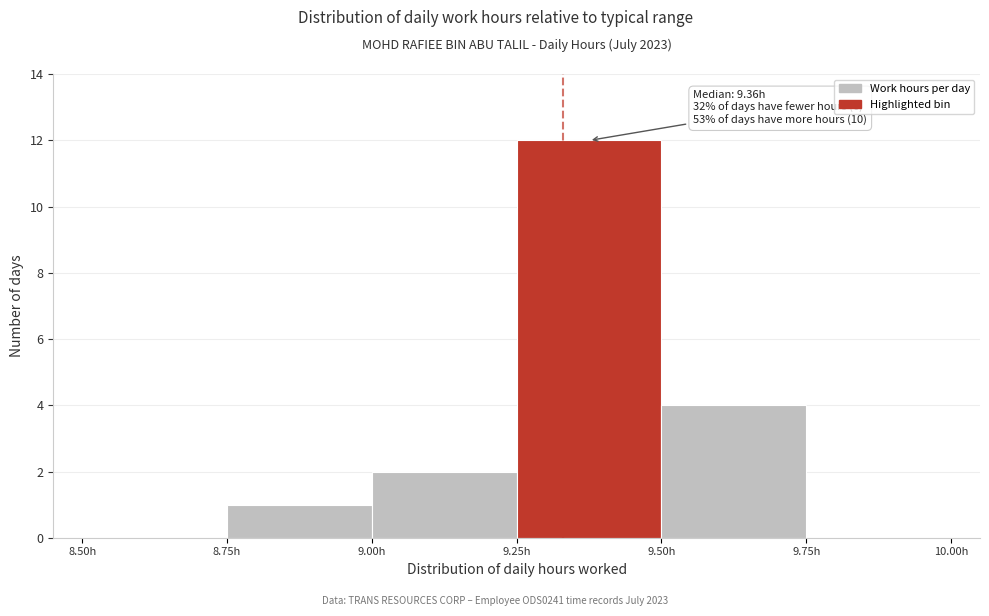

Which range on the x-axis has the tallest bar?

9.25 to 9.50